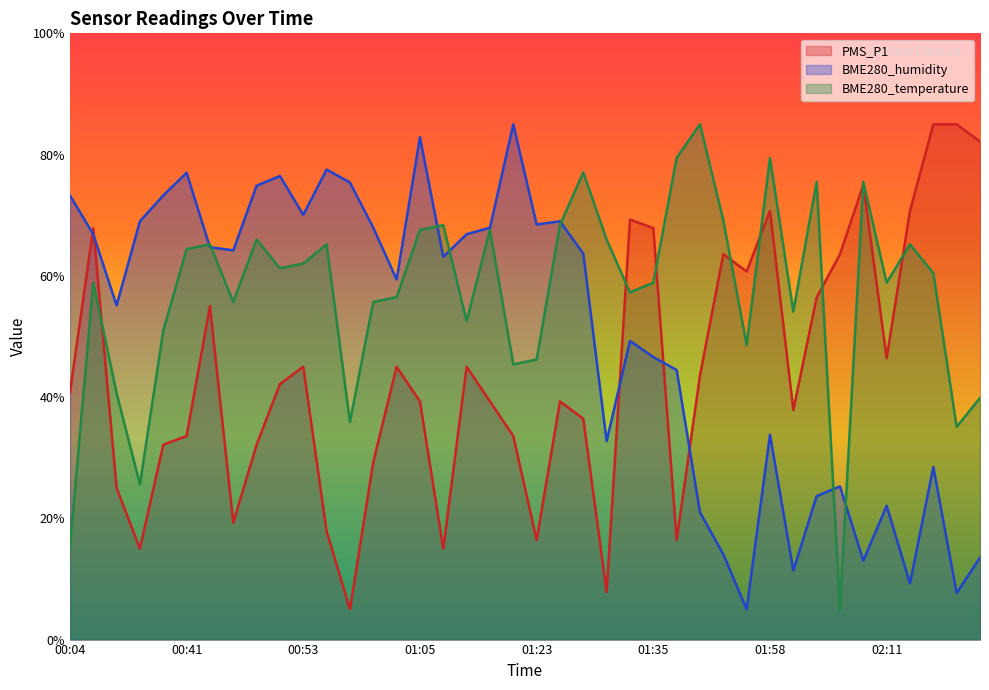

Reading left to right, transcribe all the data shown in this chart.

PMS_P1: 00:04=40.7	00:07=67.9	00:09=25.0	00:12=15.0	00:38=32.1	00:41=33.6	00:43=55.0	00:46=19.3	00:48=32.1	00:51=42.1	00:53=45.0	00:55=17.9	00:58=5.0	01:00=29.3	01:03=45.0	01:05=39.3	01:08=15.0	01:10=45.0	01:13=39.3	01:15=33.6	01:23=16.4	01:25=39.3	01:28=36.4	01:30=7.9	01:33=69.3	01:35=67.9	01:38=16.4	01:40=43.6	01:54=63.6	01:56=60.7	01:58=70.7	02:01=37.9	02:03=56.4	02:06=63.6	02:08=75.0	02:11=46.4	02:13=70.7	02:16=85.0	02:18=85.0	02:21=82.1
BME280_humidity: 00:04=73.3	00:07=66.9	00:09=55.1	00:12=69.0	00:38=73.3	00:41=77.0	00:43=64.7	00:46=64.2	00:48=74.9	00:51=76.5	00:53=70.1	00:55=77.5	00:58=75.4	01:00=67.9	01:03=59.4	01:05=82.9	01:08=63.1	01:10=66.9	01:13=67.9	01:15=85.0	01:23=68.5	01:25=69.0	01:28=63.7	01:30=32.7	01:33=49.3	01:35=46.6	01:38=44.5	01:40=21.0	01:54=14.1	01:56=5.0	01:58=33.8	02:01=11.4	02:03=23.7	02:06=25.3	02:08=13.0	02:11=22.1	02:13=9.3	02:16=28.5	02:18=7.7	02:21=13.5
BME280_temperature: 00:04=15.3	00:07=58.9	00:09=40.6	00:12=25.6	00:38=50.9	00:41=64.4	00:43=65.2	00:46=55.7	00:48=66.0	00:51=61.2	00:53=62.0	00:55=65.2	00:58=35.9	01:00=55.7	01:03=56.5	01:05=67.6	01:08=68.4	01:10=52.5	01:13=67.6	01:15=45.4	01:23=46.2	01:25=68.4	01:28=77.1	01:30=66.0	01:33=57.3	01:35=58.9	01:38=79.5	01:40=85.0	01:54=69.2	01:56=48.6	01:58=79.5	02:01=54.1	02:03=75.5	02:06=5.0	02:08=75.5	02:11=58.9	02:13=65.2	02:16=60.4	02:18=35.1	02:21=39.9